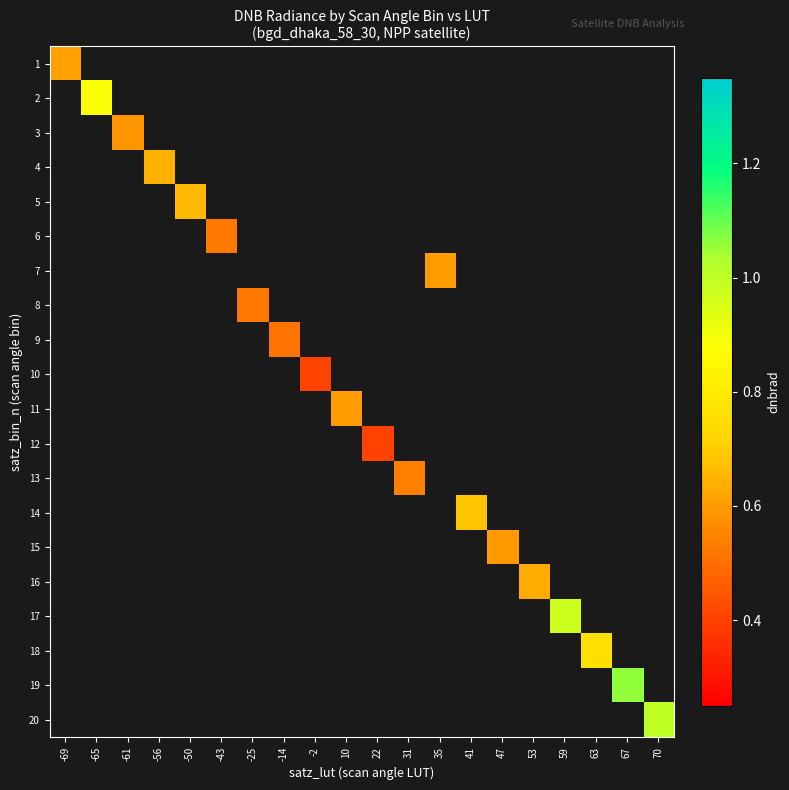

Count the number of data series in this chart.

20